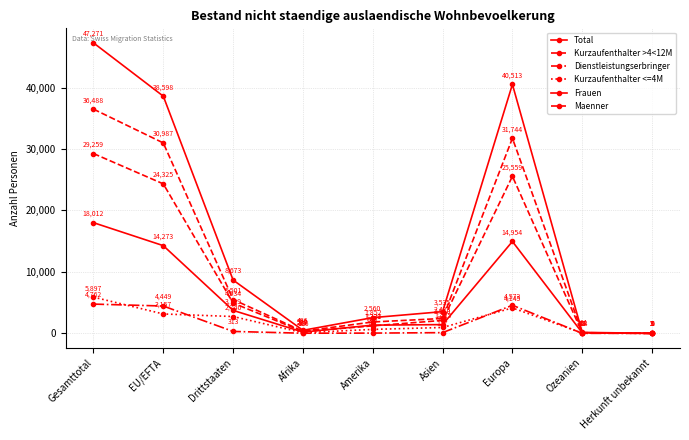

What is the difference between the maximum and minimum values in the Dienstleistungserbringer series?

4762